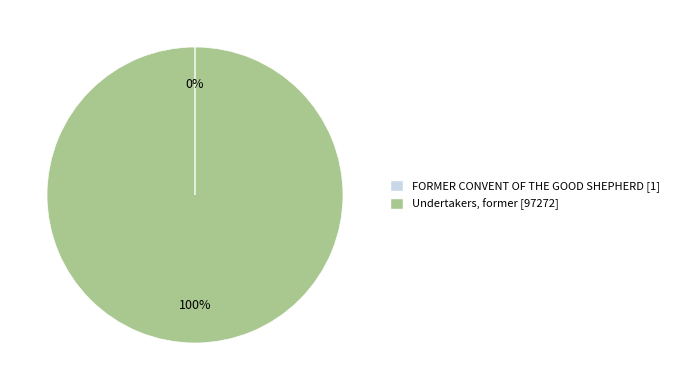

To the nearest percent, what is the average slice percentage?

50%